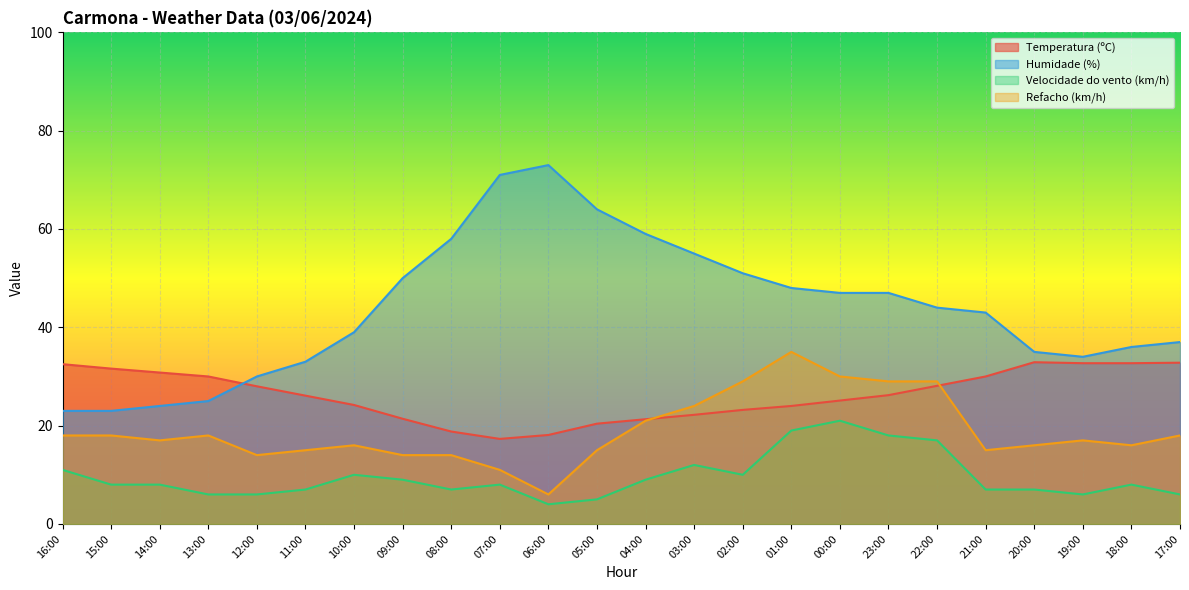

What is the label of the 24th point from the left?

17:00